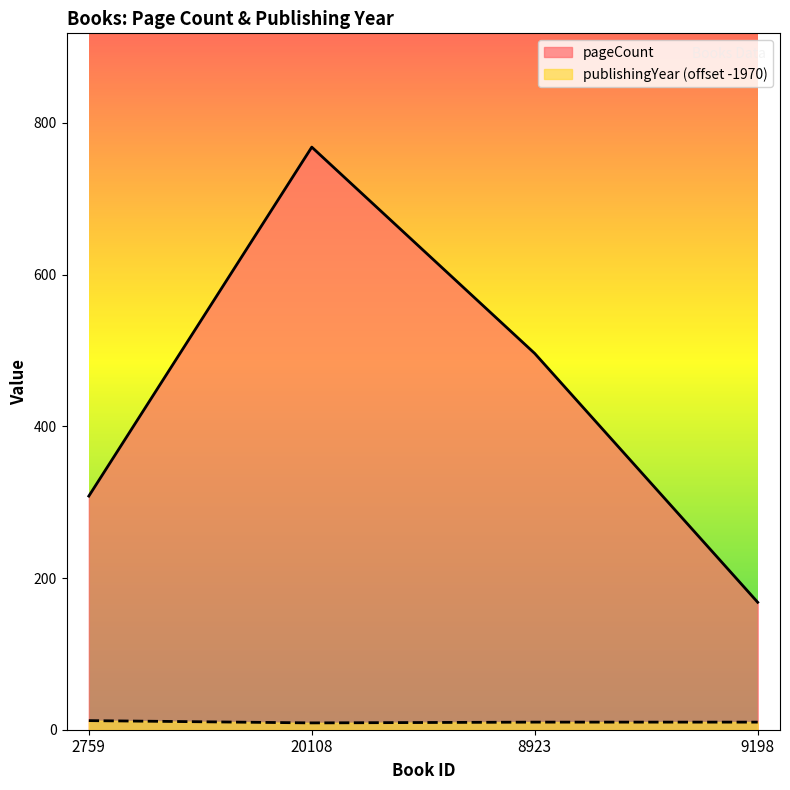

Which label corresponds to the largest value in the chart?

20108